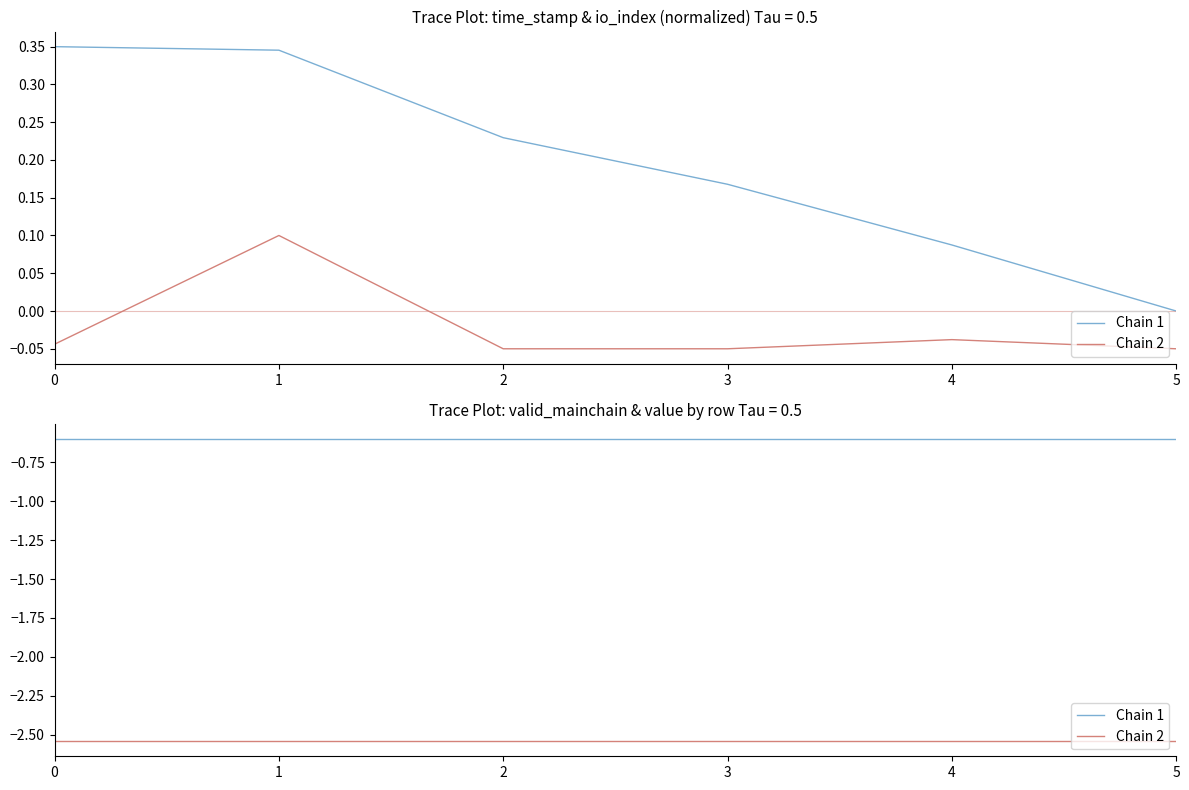

Between 2 and 1, which is larger?

2